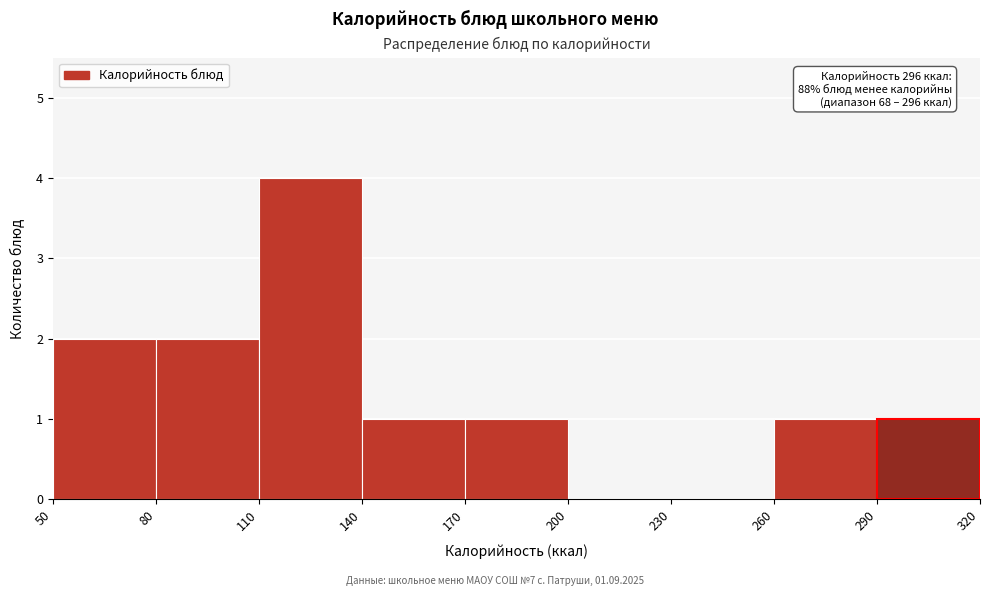

Which range on the x-axis has the tallest bar?

110 to 140